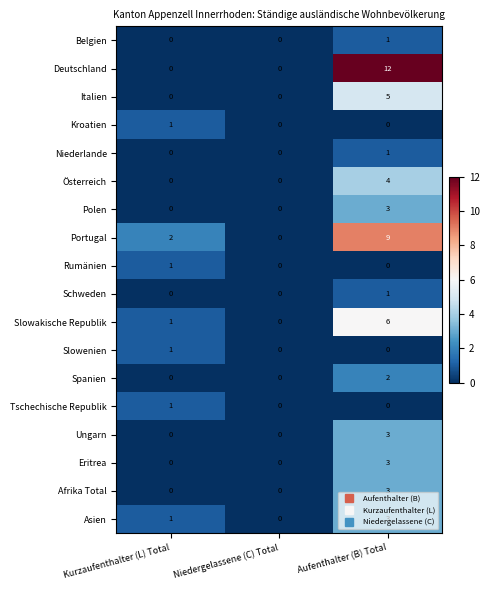

What is the sum of the Eritrea values at Kurzaufenthalter (L) Total and Aufenthalter (B) Total?

3